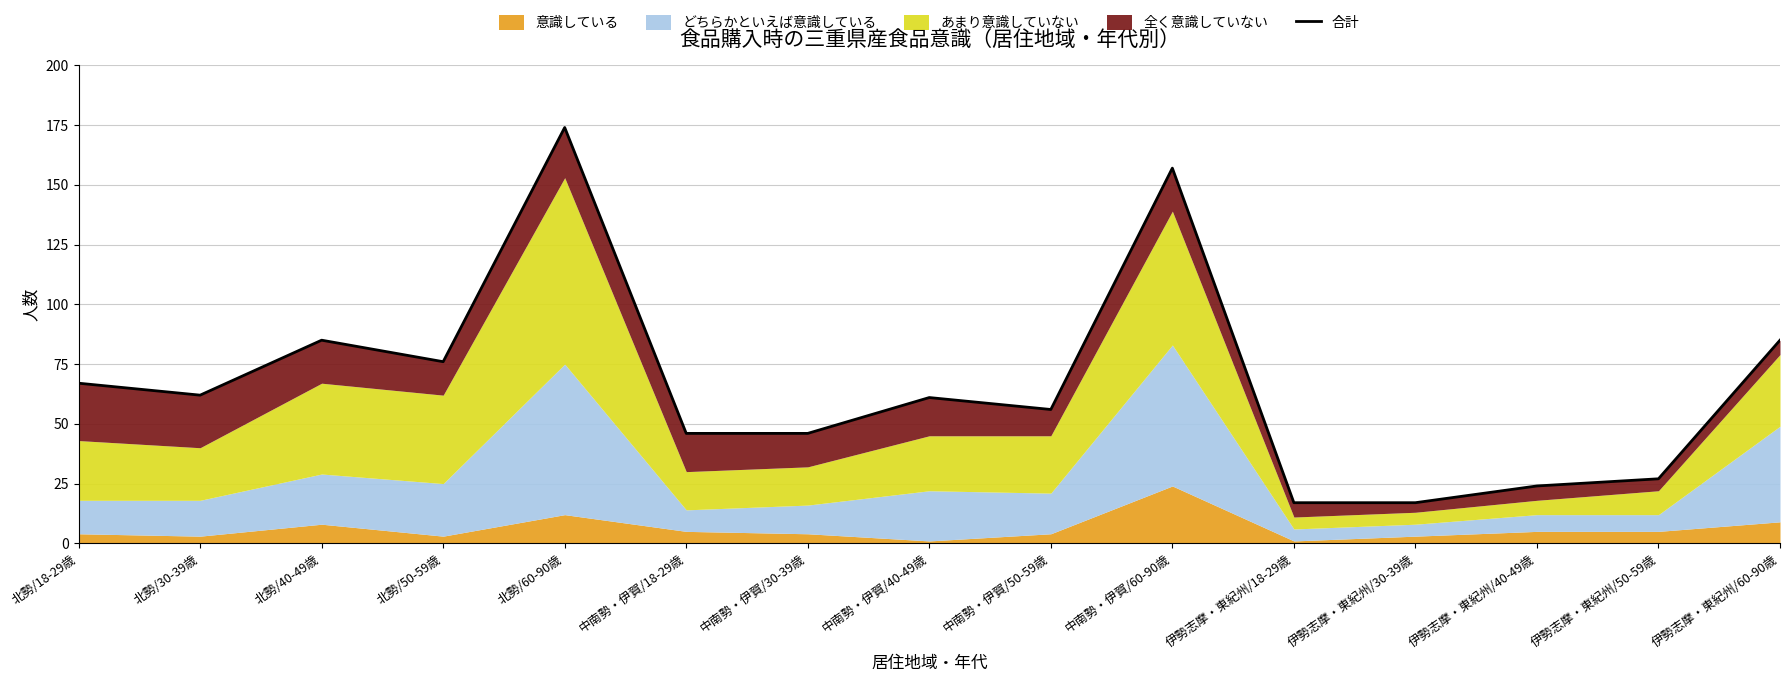

True or false: the data has more than 2 interior local peaks.

True